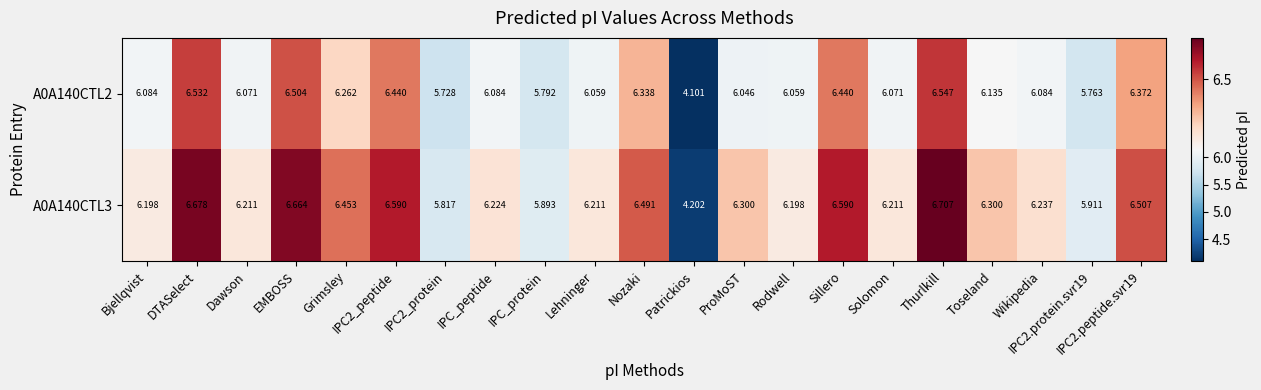

Where does the A0A140CTL3 series first go above 6?

Bjellqvist